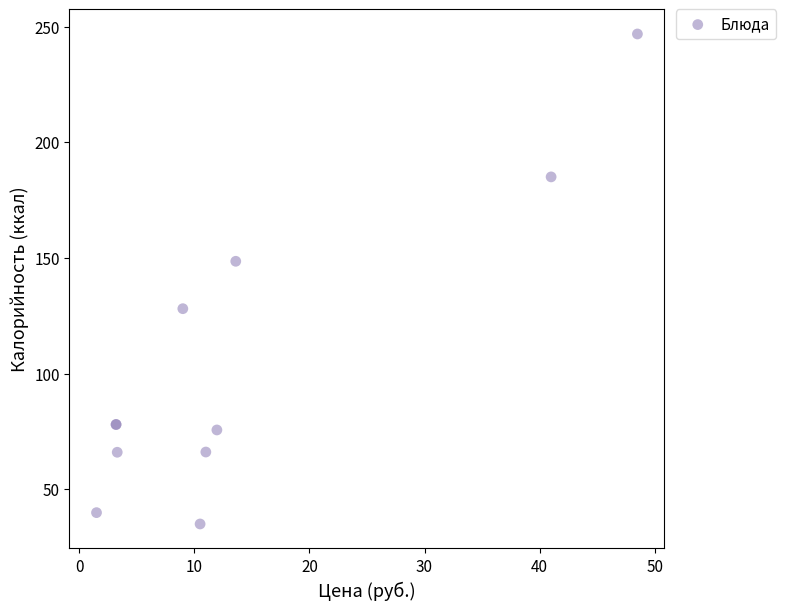

What Y value in the scatter plot is closest to 140?

148.6